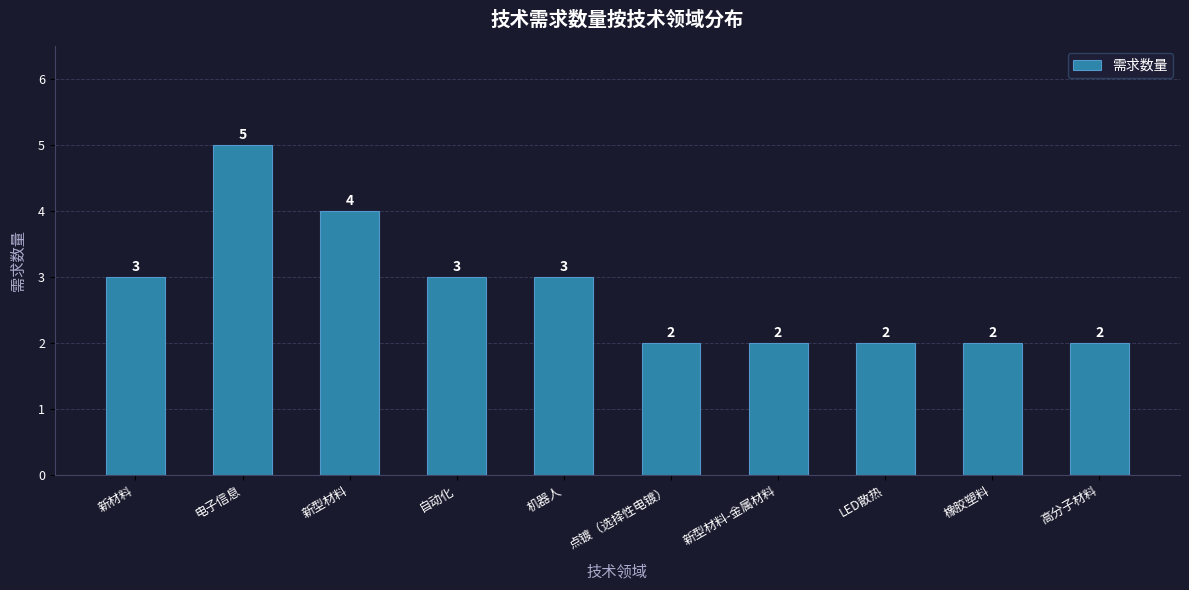

Which category has the highest value across all series?

电子信息